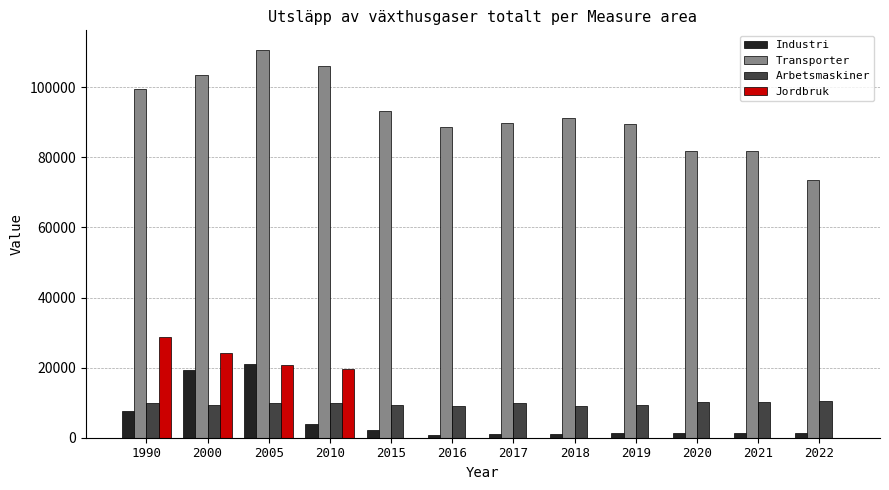

What are all the series names shown in the legend?

Industri, Transporter, Arbetsmaskiner, Jordbruk